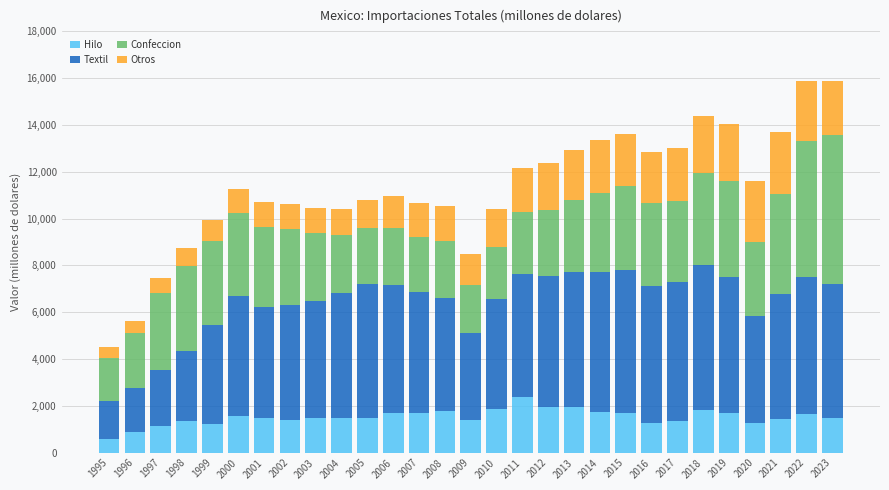

What is the sum of all Hilo values?

44141.3